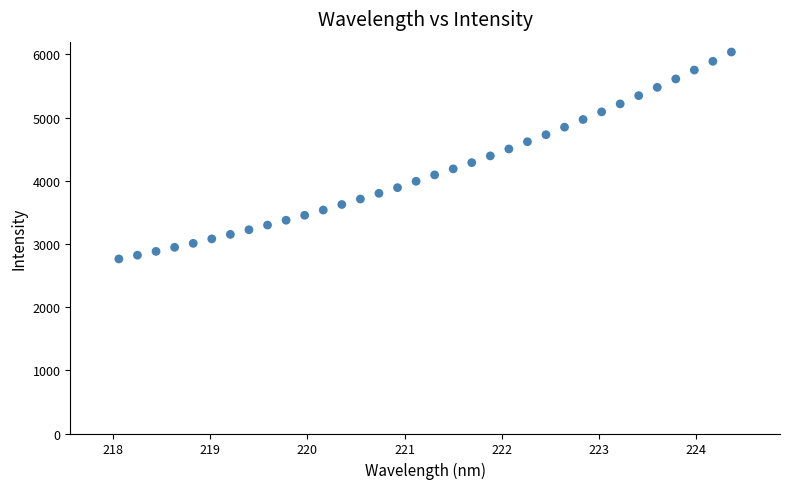

What is the range of X values (max minus min)?

6.3